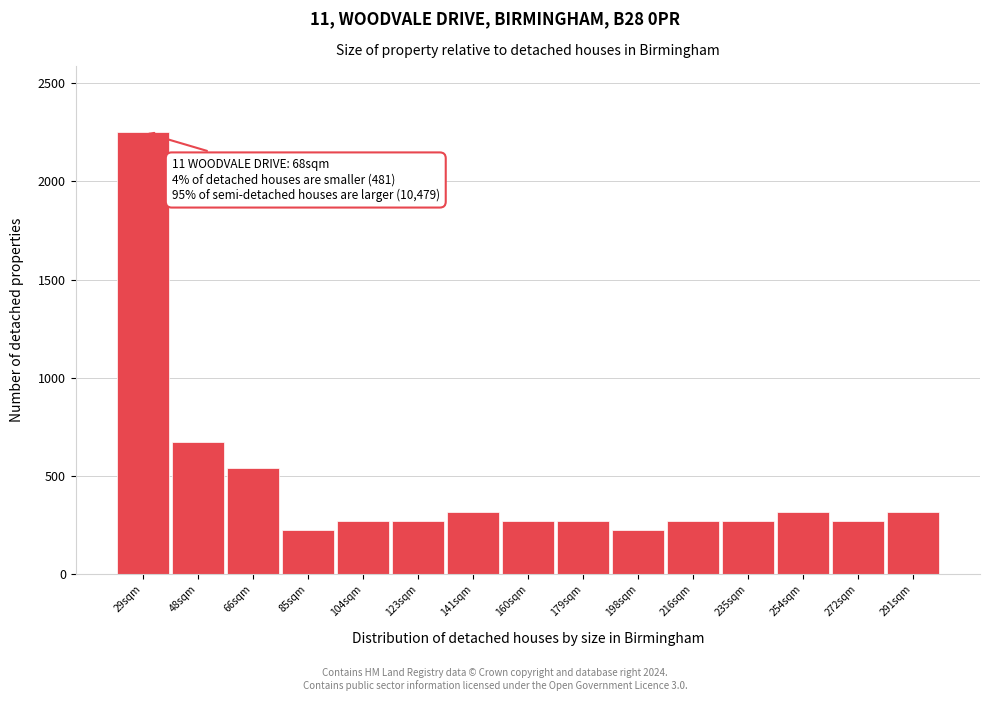

Reading left to right, extract all data points from this chart.

29sqm=2250	48sqm=675	66sqm=540	85sqm=225	104sqm=270	123sqm=270	141sqm=315	160sqm=270	179sqm=270	198sqm=225	216sqm=270	235sqm=270	254sqm=315	272sqm=270	291sqm=315